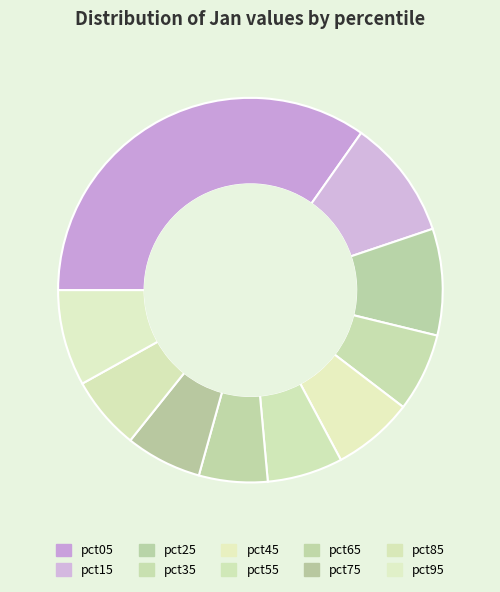

To the nearest percent, what percentage of the pie is pct75?

6%